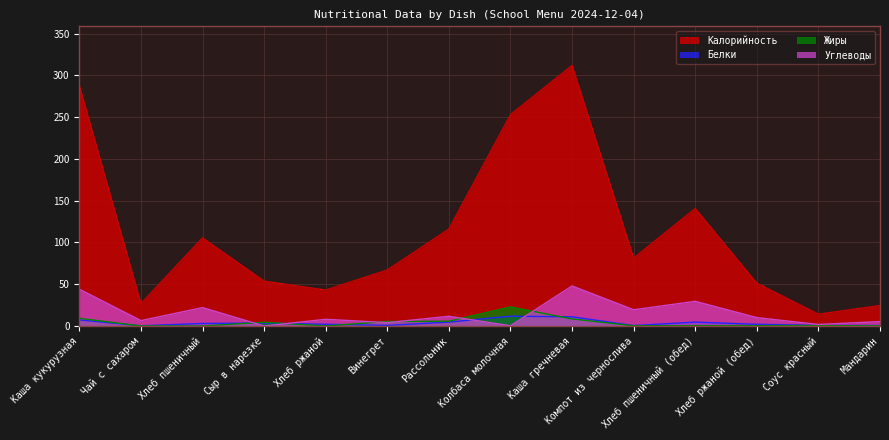

At which category does Жиры reach its first local valley?

Хлеб пшеничный